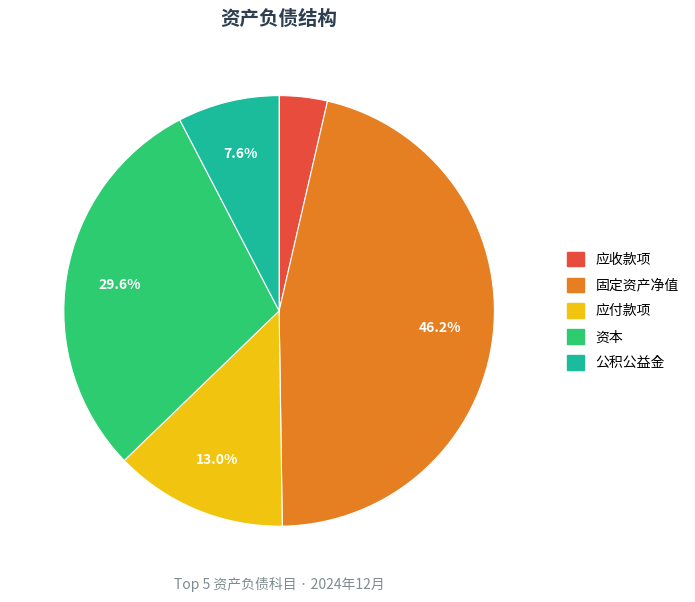

To the nearest percent, what is the difference between the largest and smallest slice percentages?

43%